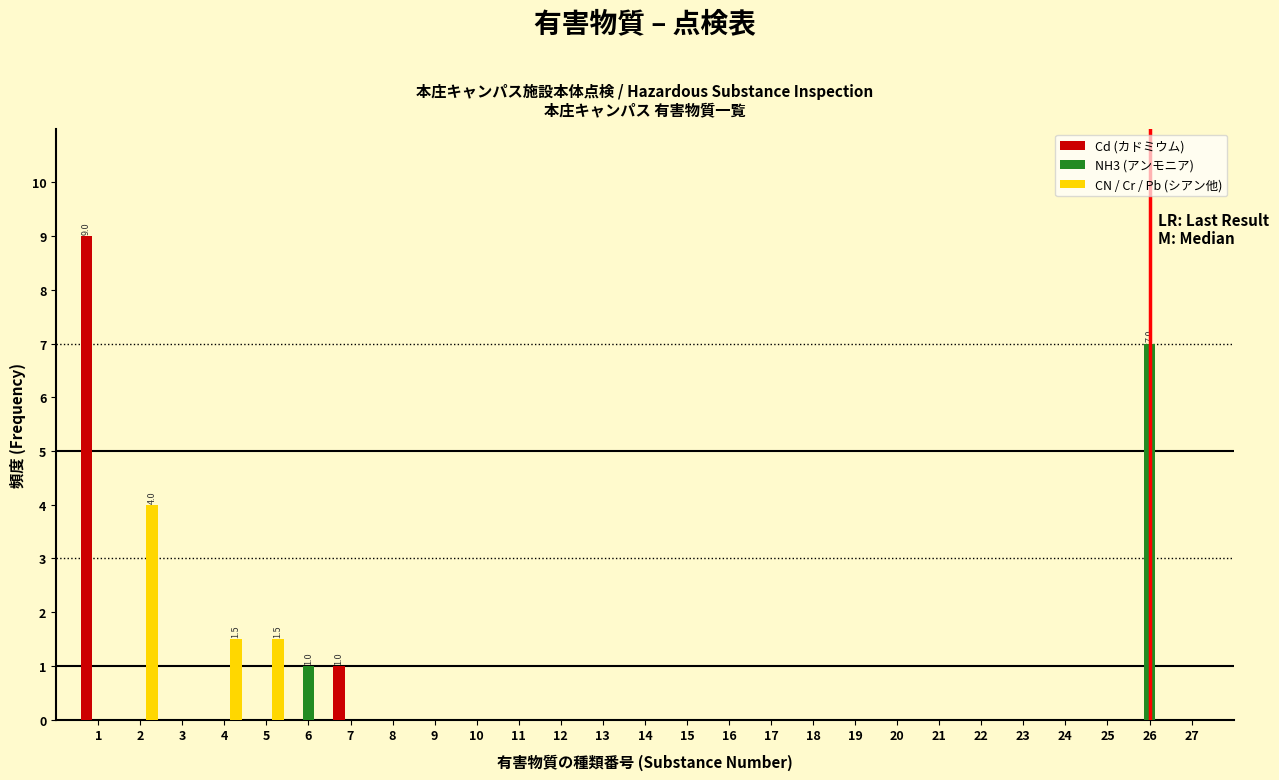

What is the maximum value shown in the chart?

9.0